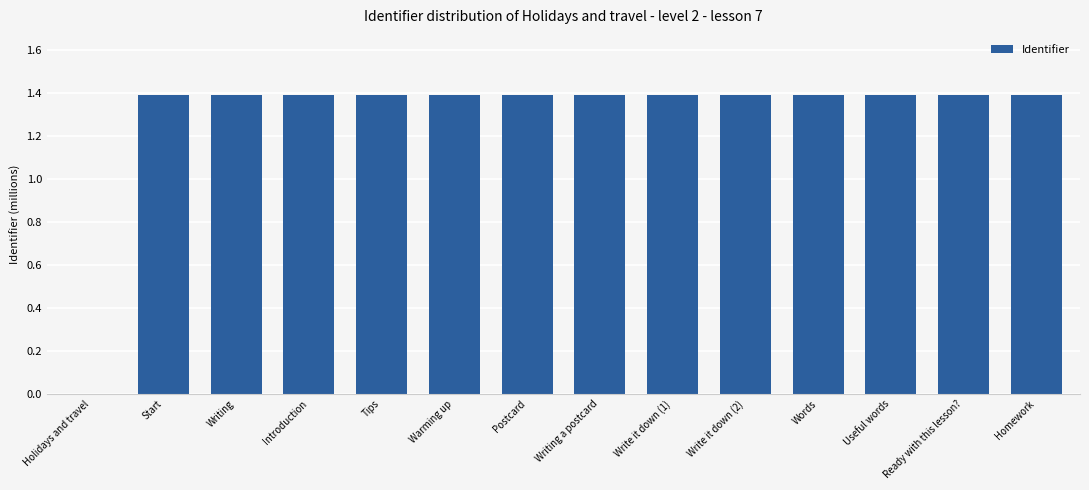

What is the sum of the values at Holidays and travel and Warming up?

1.4